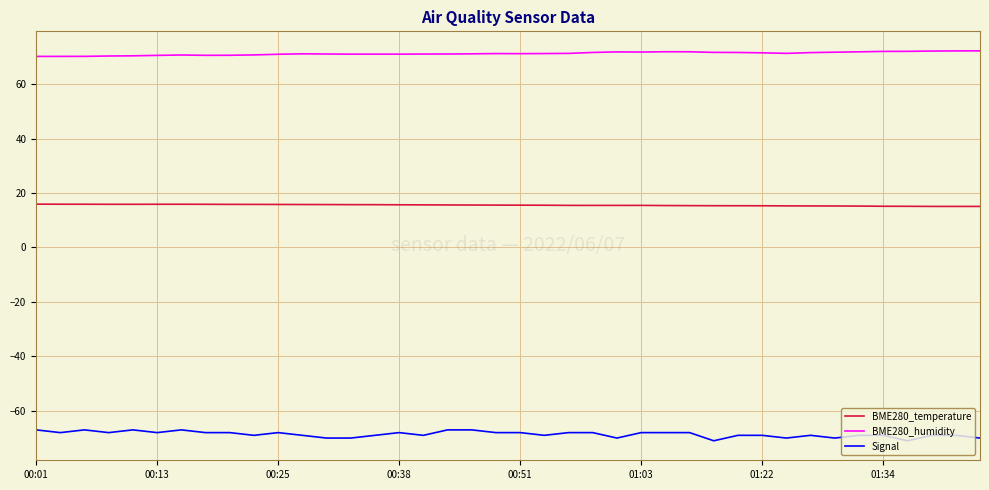

Rank the series by their average value, from lowest to highest.

Signal, BME280_temperature, BME280_humidity